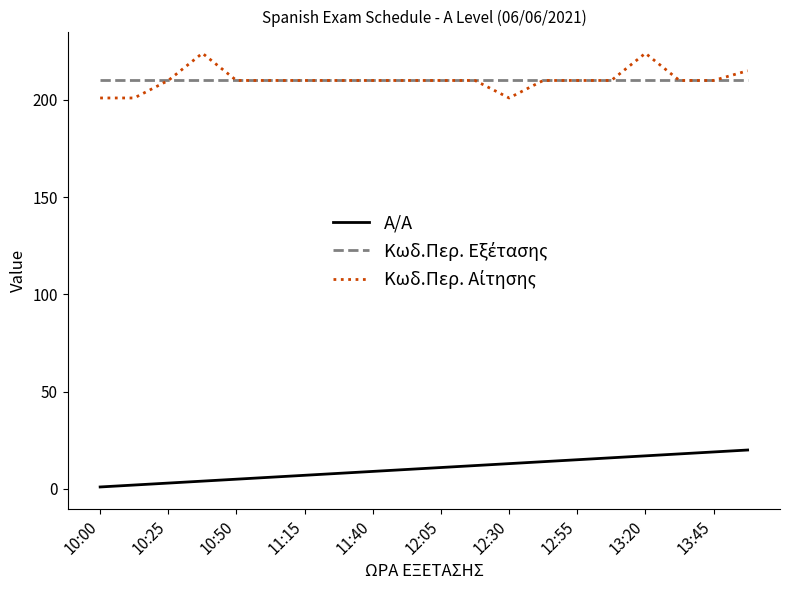

What is the maximum value for A/A?

20